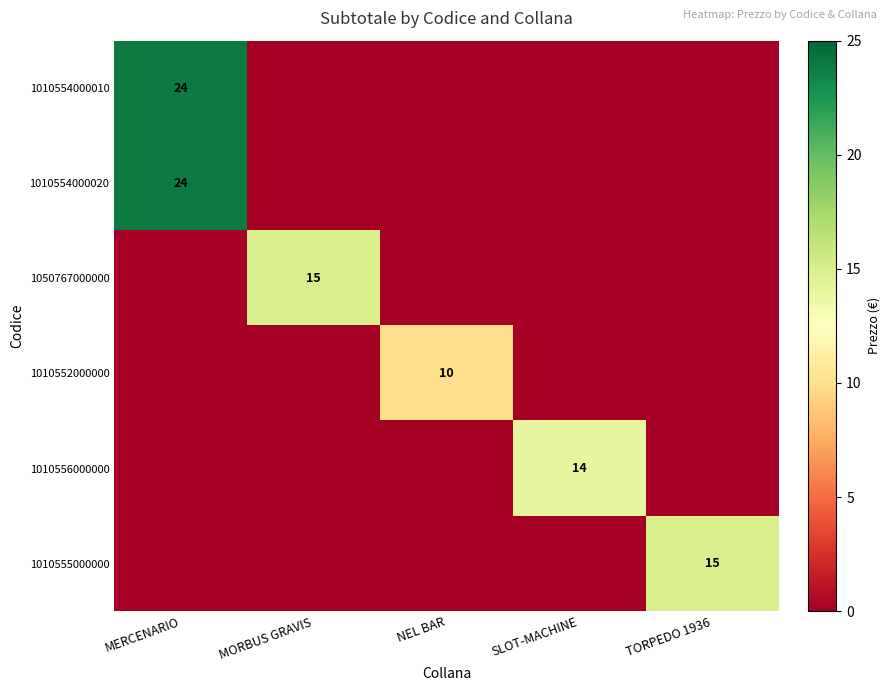

The 1010552000000 series shows 5 at NEL BAR. True or false?

False